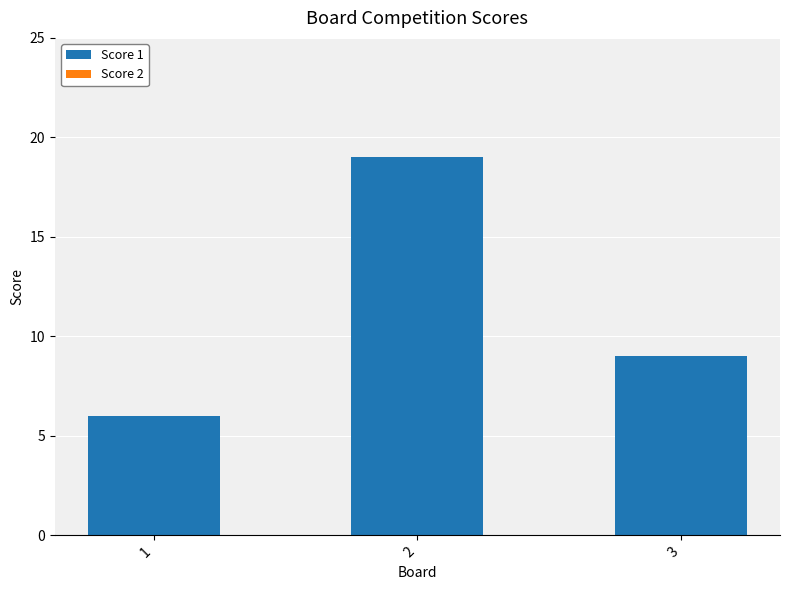

Is it true that the value at 1 is 6?

True